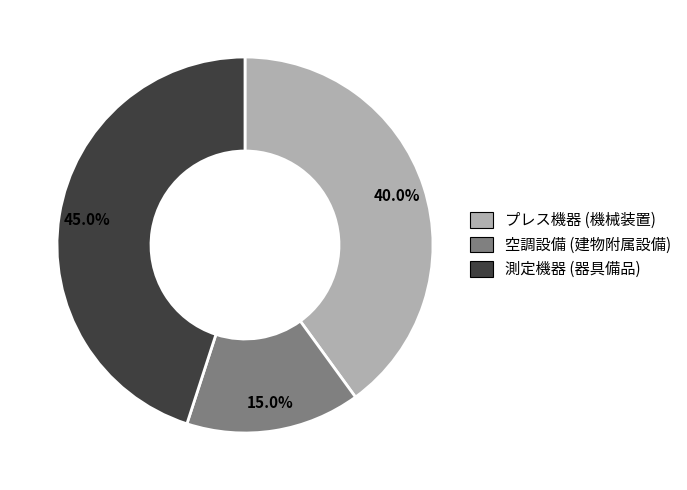

Count the number of slices in the pie.

3